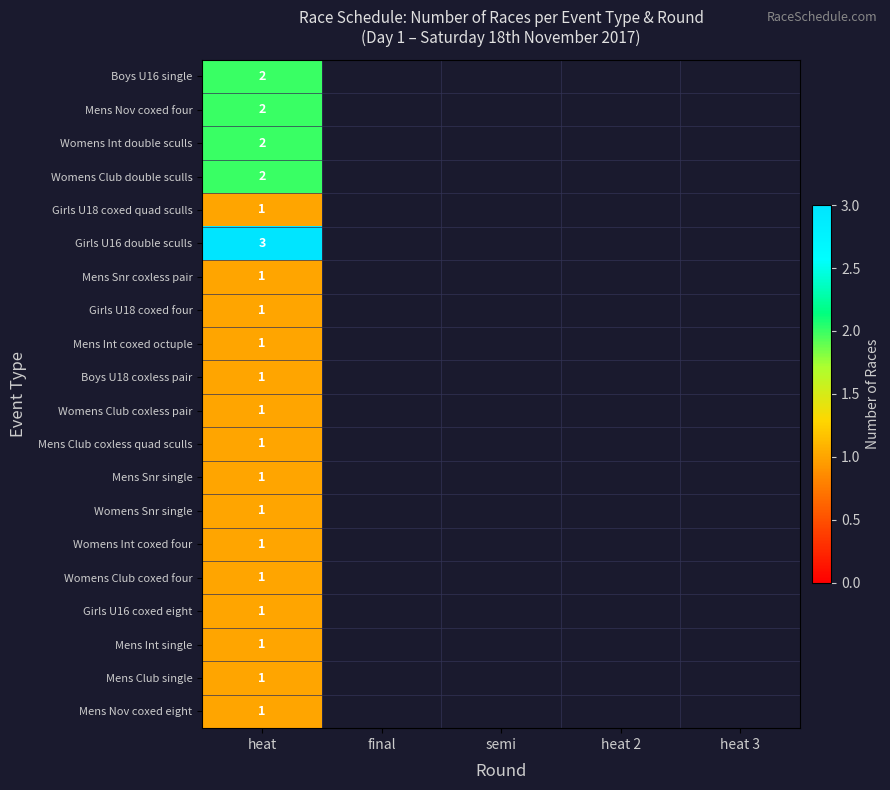

True or false: Girls U16 coxed eight has a value of 1 at heat.

True